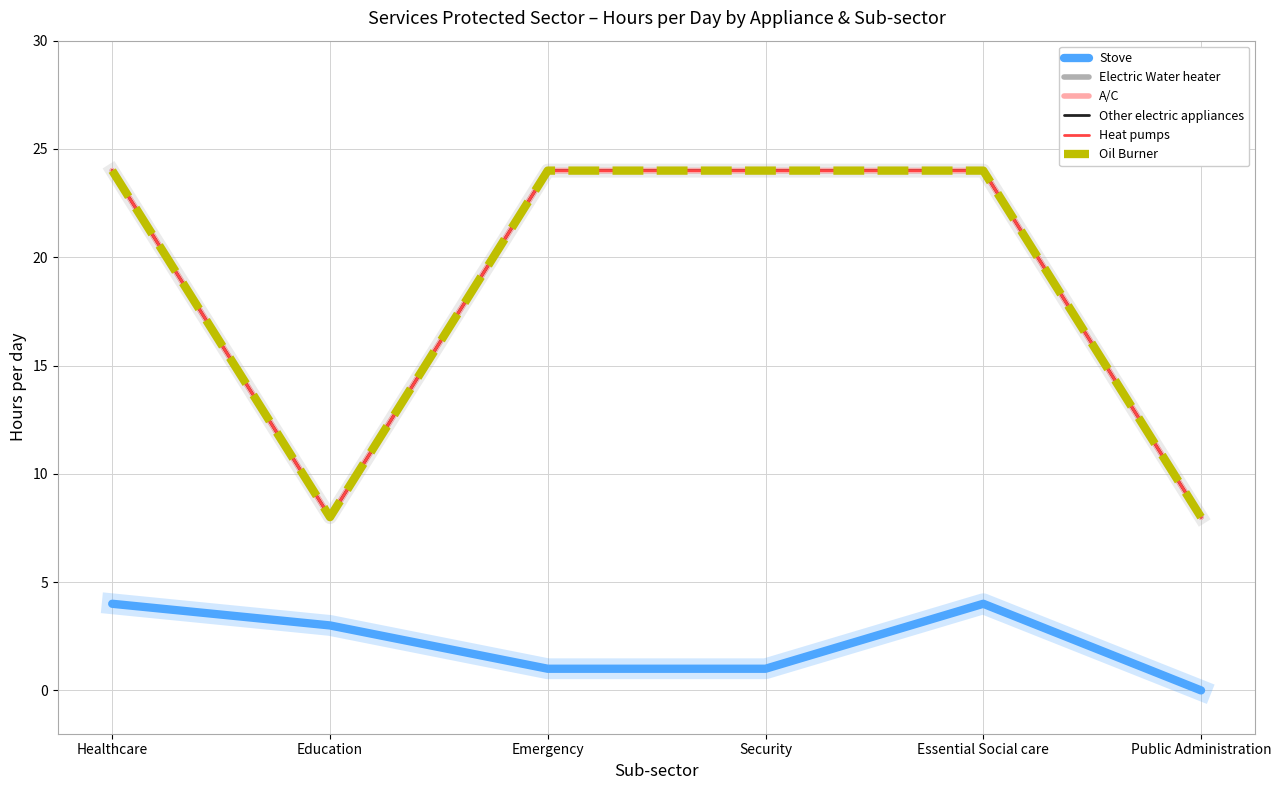

Which label corresponds to the largest value in the chart?

Healthcare